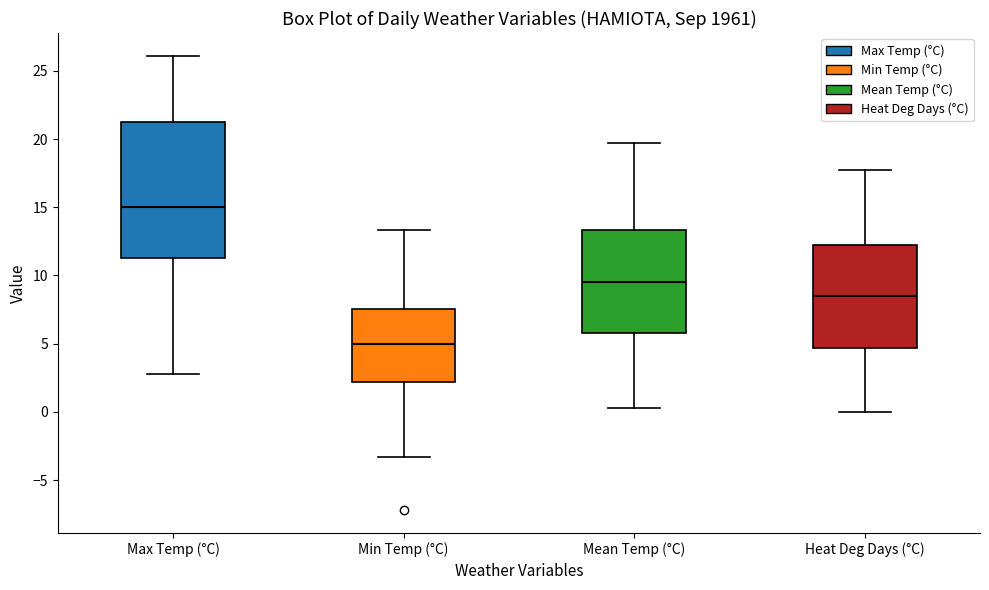

Comparing the boxes themselves (not the whiskers), which one is the tallest?

Max Temp (°C)